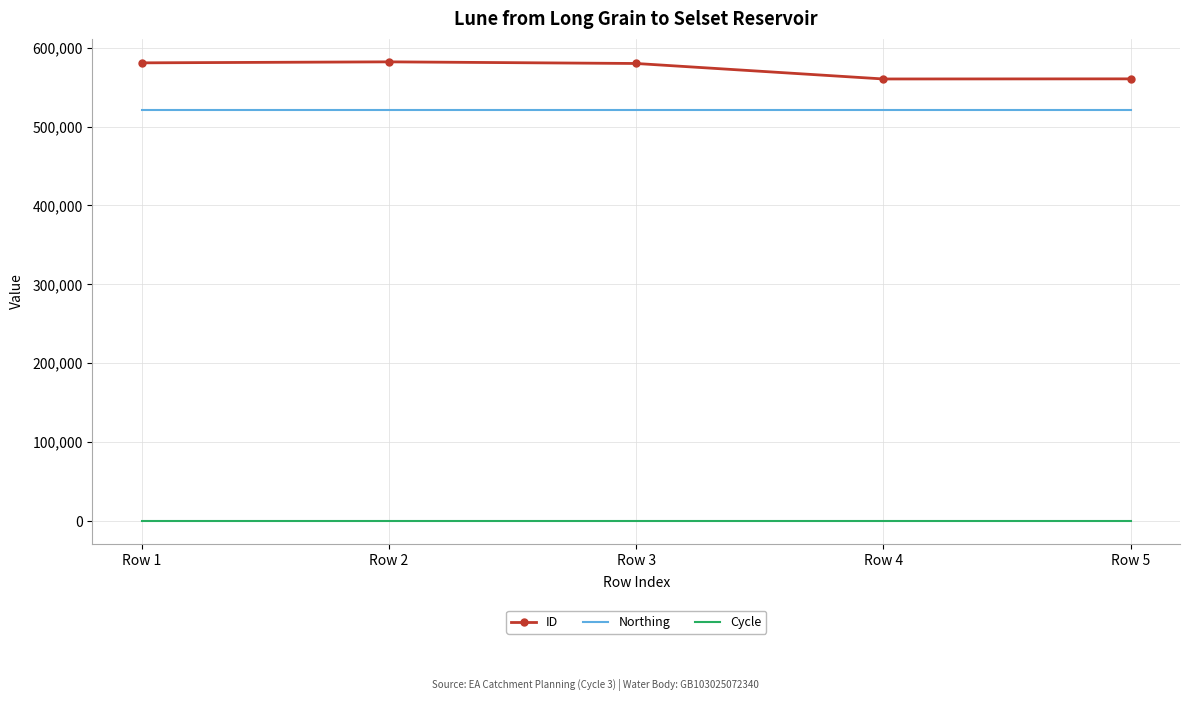

What is the sum of the Cycle values at Row 1 and Row 5?

6